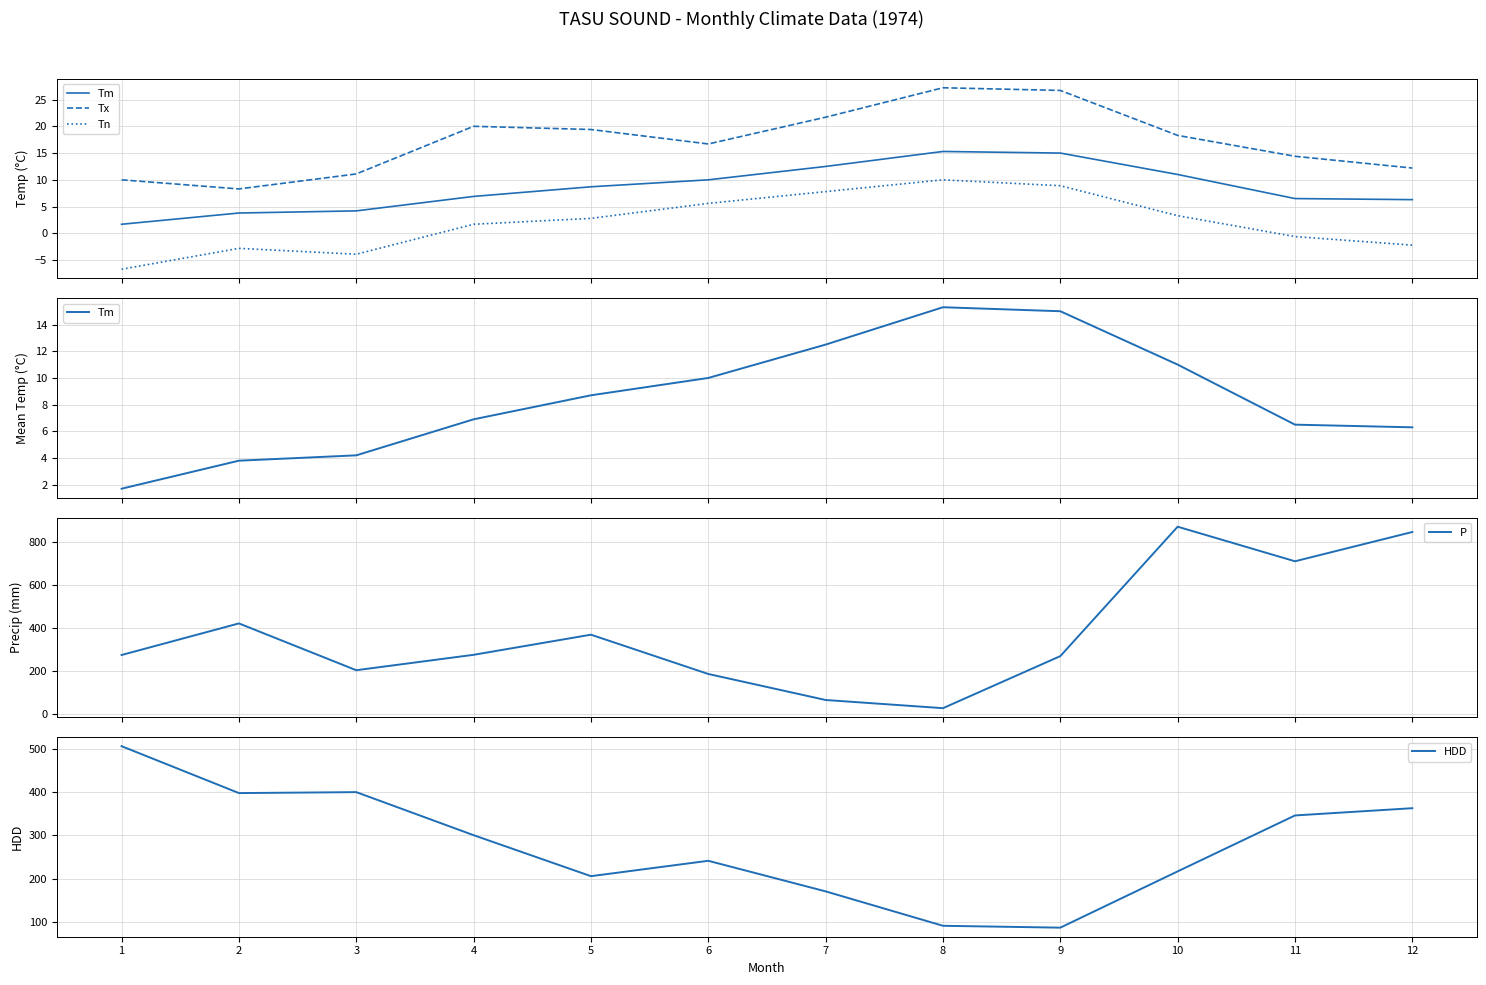

What is the difference between the highest and lowest values at 2?

422.5